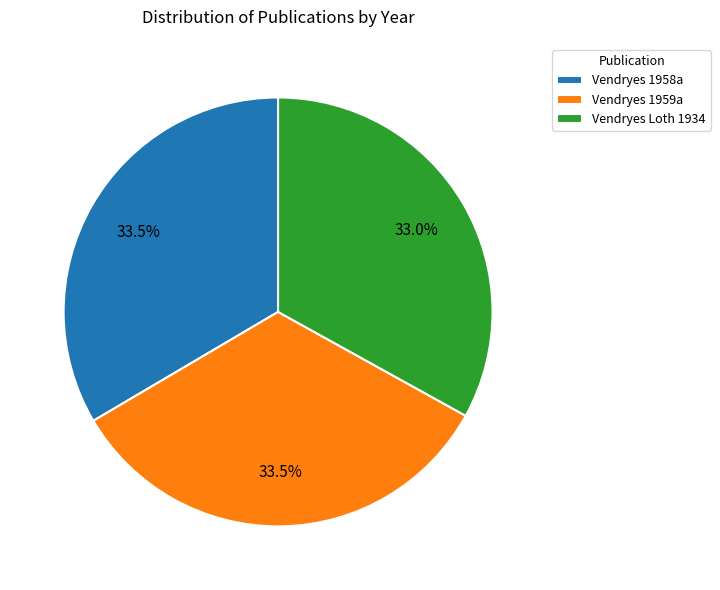

Do Vendryes Loth 1934 and Vendryes 1958a together represent more than half of the pie?

Yes